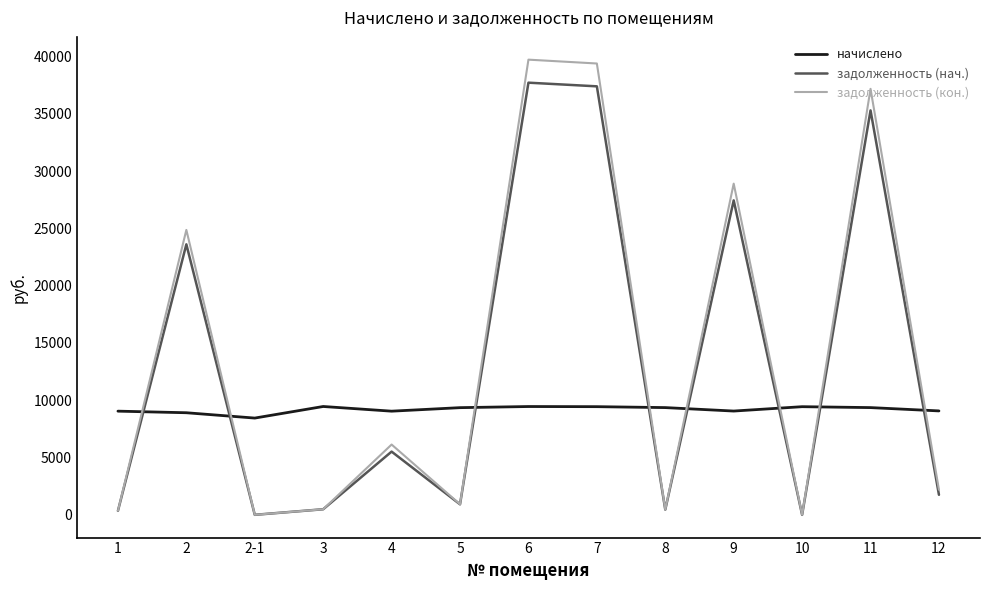

The задолженность (нач.) series shows 0.0 at 10. True or false?

True